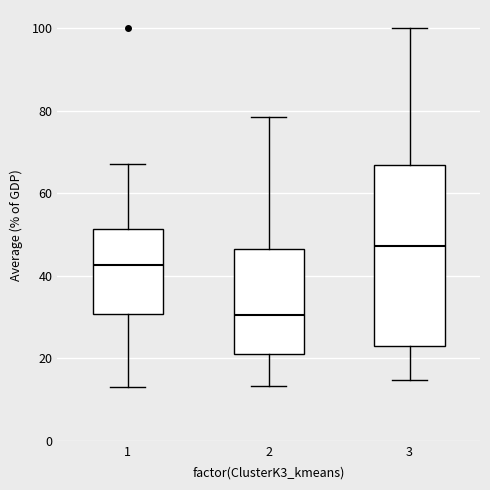

Reading left to right, transcribe this box plot: for each box, give where its median line is, the range the box spans, and where its two whiskers end, as read against the y-axis. The values are not printed on the chart, so give them approximately, as read against the axis.

1: median 42, box 30 to 52, whiskers 12 to 68
2: median 30, box 22 to 46, whiskers 14 to 78
3: median 48, box 24 to 66, whiskers 14 to 100